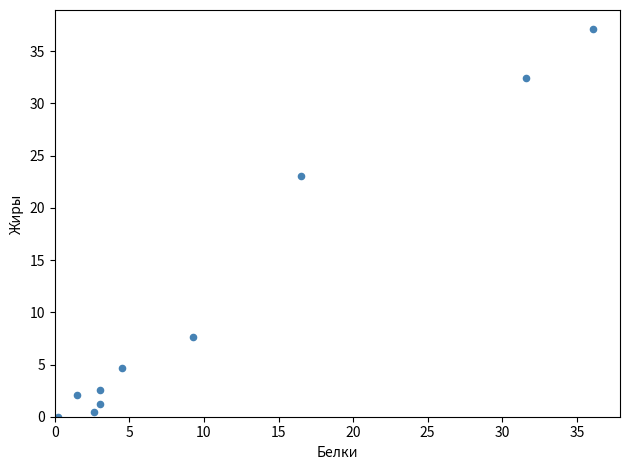

What Y value in the scatter plot is closest to 18?

23.1